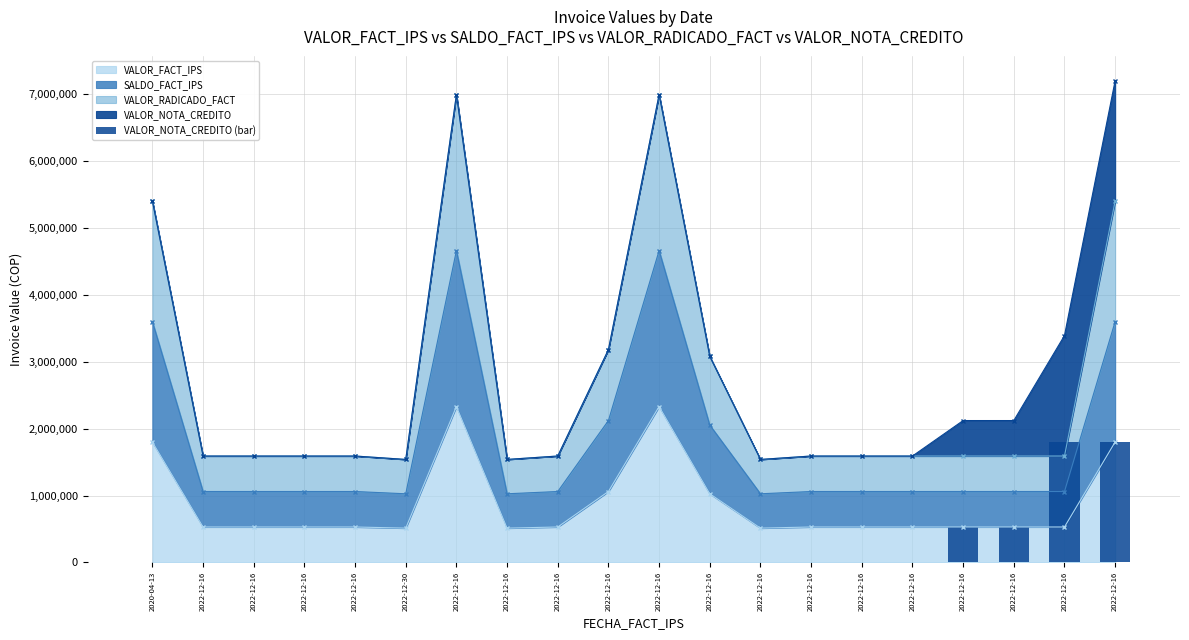

True or false: the data shows 0 at 2022-12-16.

True